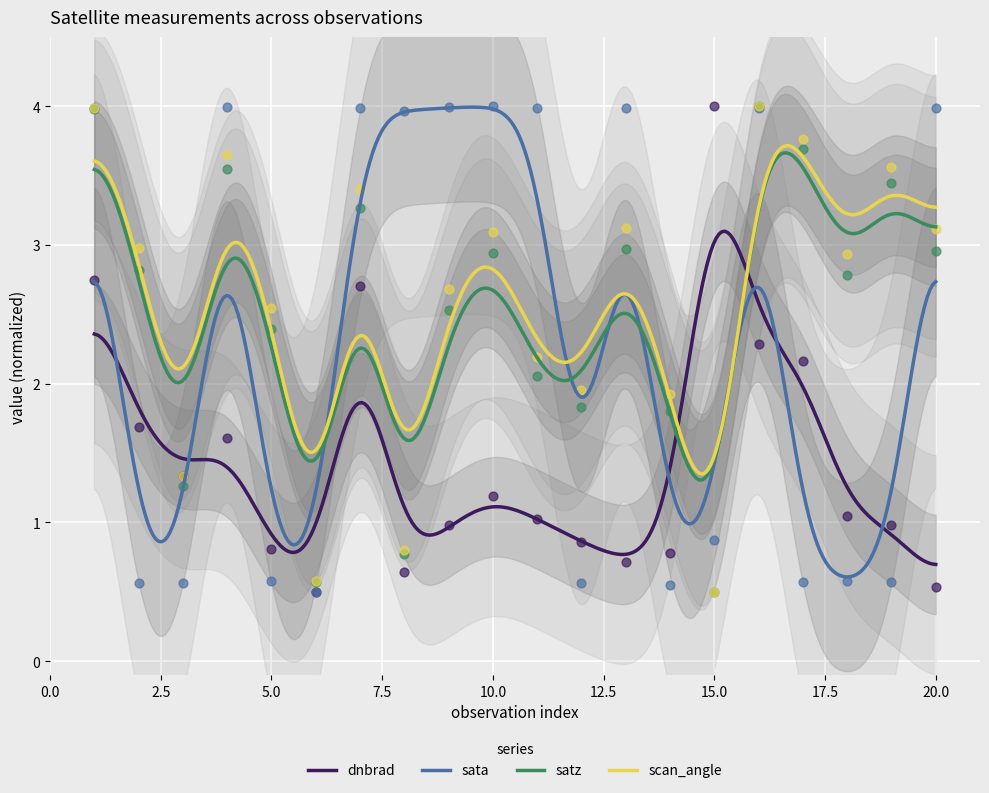

What are all the series names shown in the legend?

dnbrad, sata, satz, scan_angle